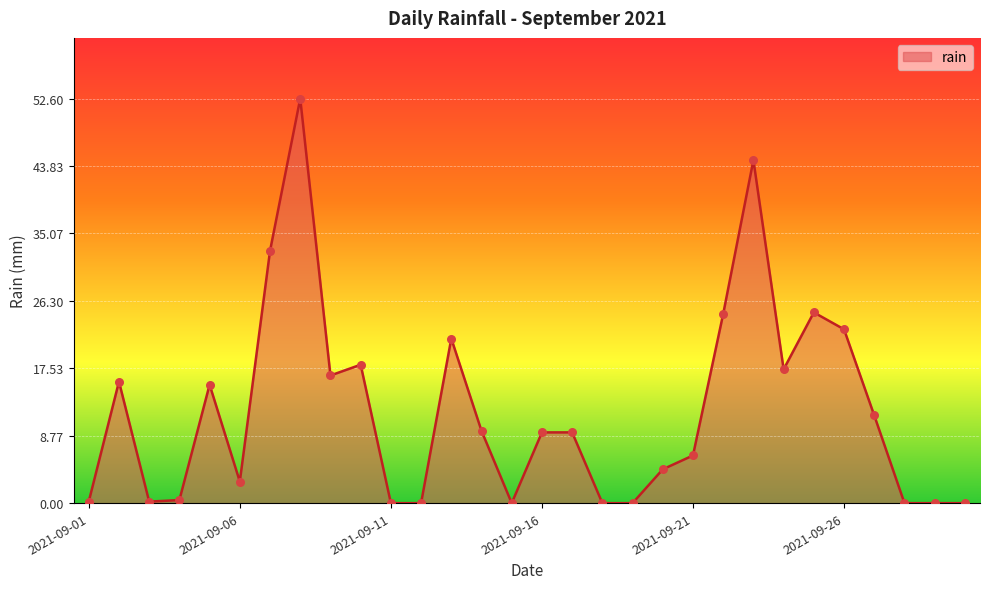

What is the greatest value displayed?

52.6